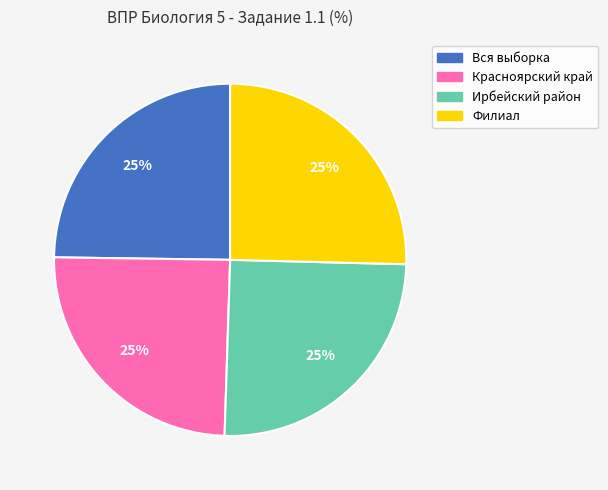

Is Вся выборка the majority of the pie?

No